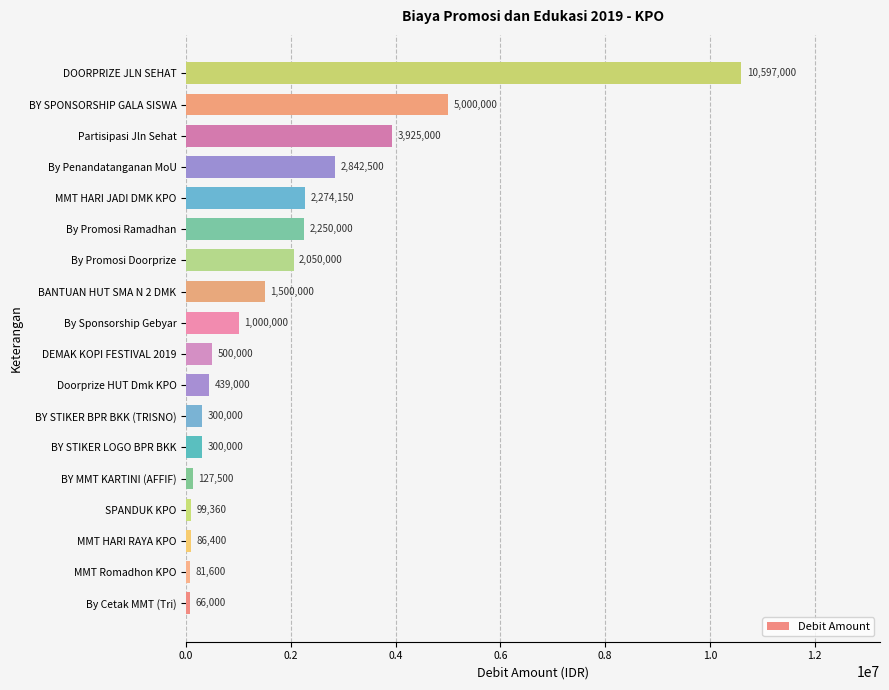

The value at BY MMT KARTINI (AFFIF) is 127500. True or false?

True